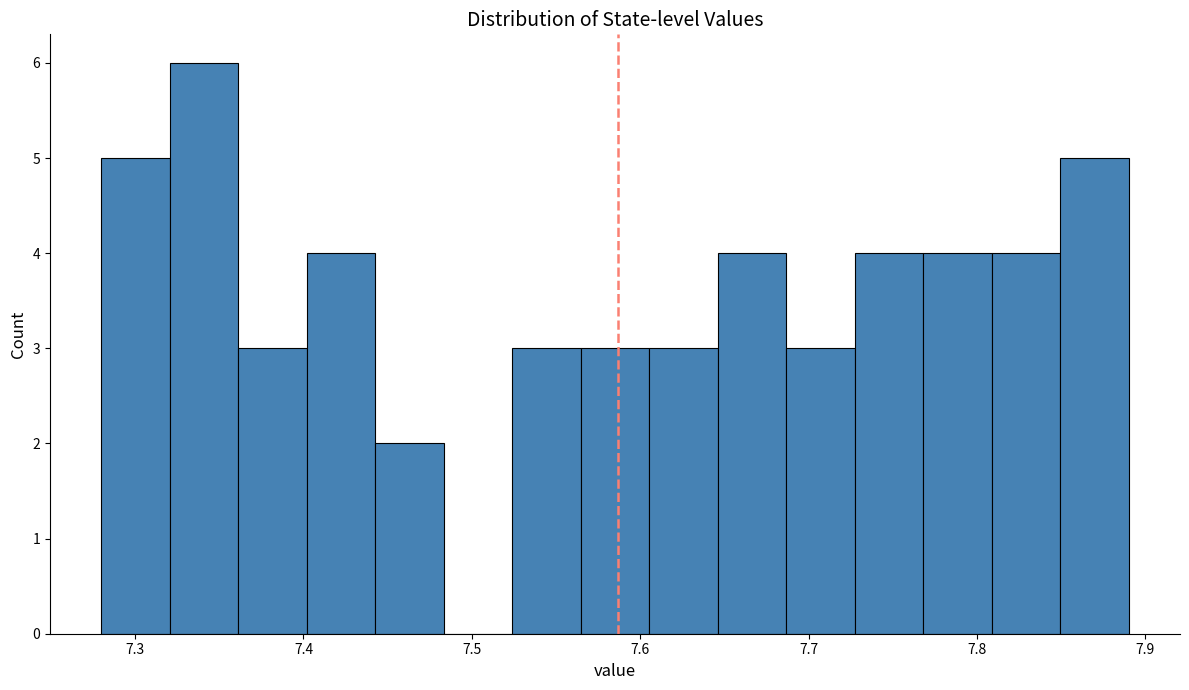

What is the height of the bar covering 7.65 to 7.69 on the x-axis? Neither the bar edges nor the heights are printed on the chart, so give them approximately, as read against the axes.

4